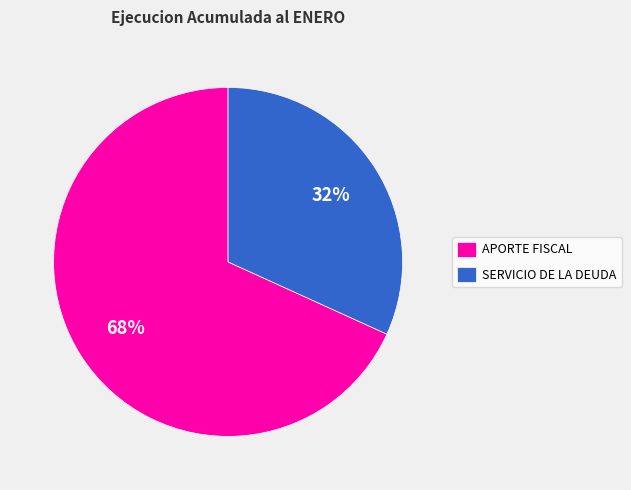

Combined, do APORTE FISCAL and SERVICIO DE LA DEUDA account for over 50%?

Yes